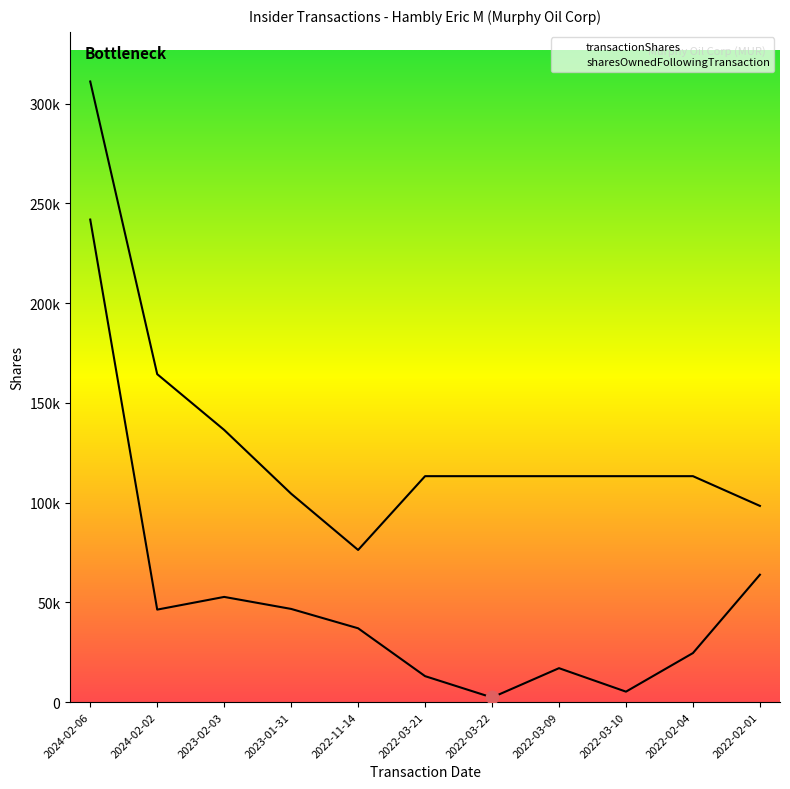

What is the total value across all series at 2022-02-01?

162219